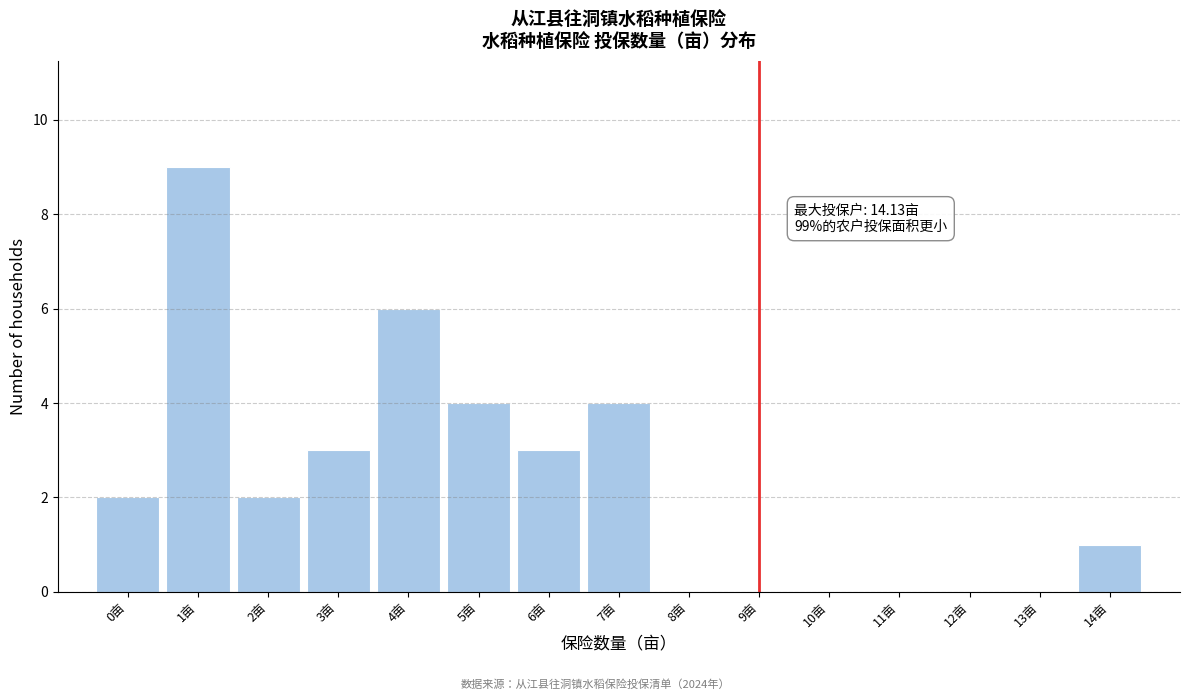

Reading left to right, what are all the values shown in this chart?

0亩=2	1亩=9	2亩=2	3亩=3	4亩=6	5亩=4	6亩=3	7亩=4	8亩=0	9亩=0	10亩=0	11亩=0	12亩=0	13亩=0	14亩=1